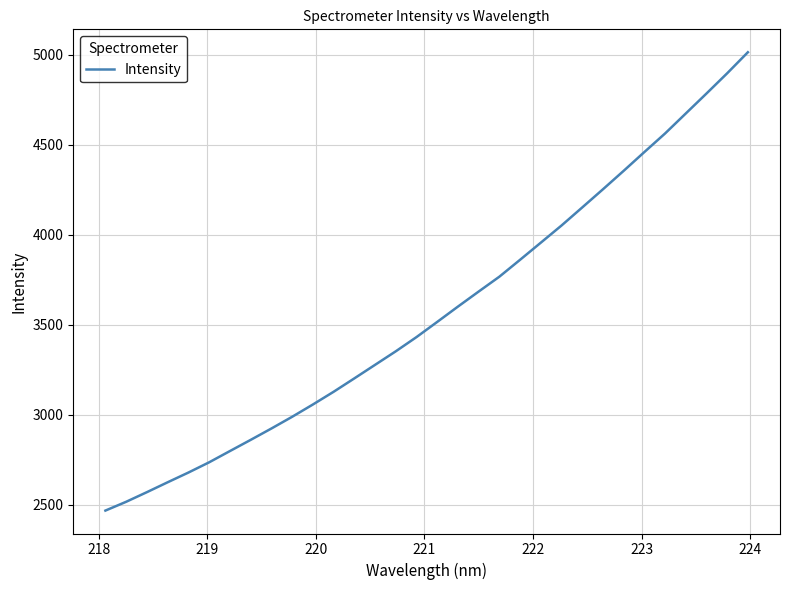

Reading left to right, transcribe all the data shown in this chart.

2468.0	2516.8	2570.3	2625.1	2679.1	2736.0	2798.4	2860.5	2923.6	2988.6	3056.9	3127.5	3201.9	3277.2	3352.4	3431.4	3515.7	3600.7	3684.3	3766.8	3860.8	3955.8	4051.1	4151.3	4252.2	4354.6	4459.0	4562.1	4673.1	4783.9	4896.3	5013.1